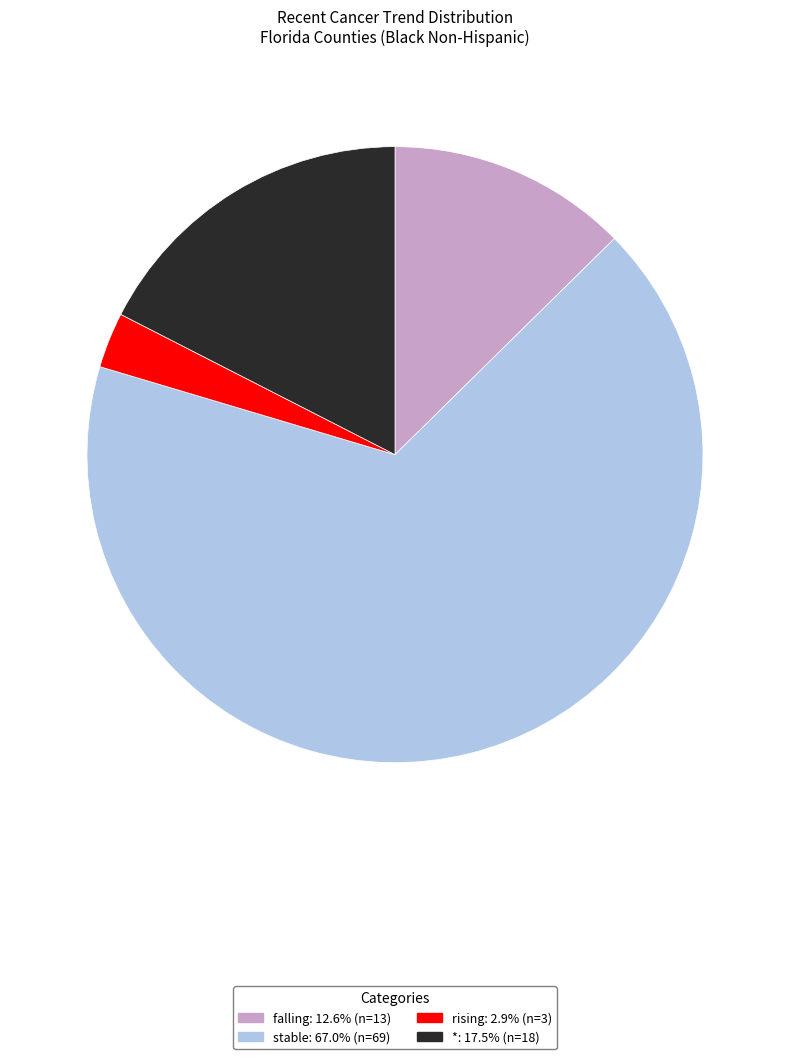

Between falling and *, which is larger?

*